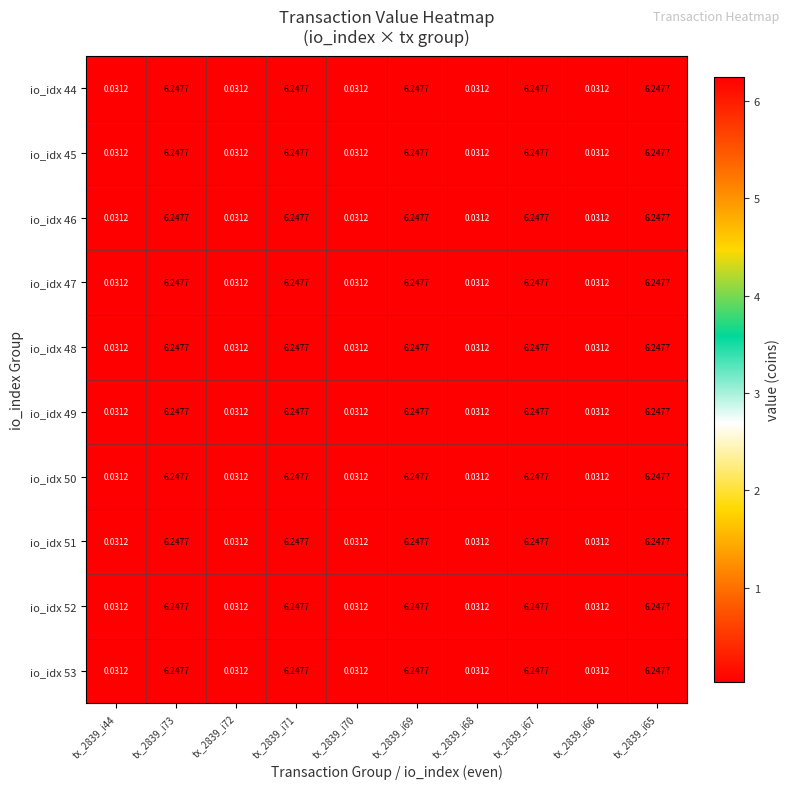

Is the value of io_idx 49 at tx_2839_i71 greater than the value of io_idx 51 at tx_2839_i70?

Yes